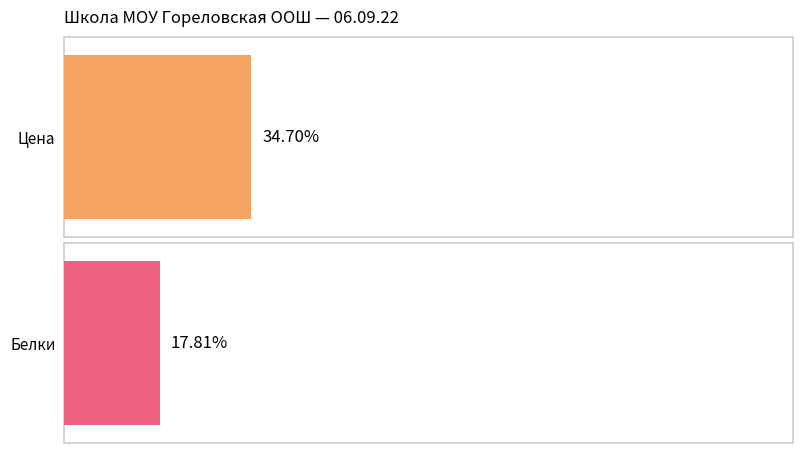

At how many categories does at least one series exceed 34?

1